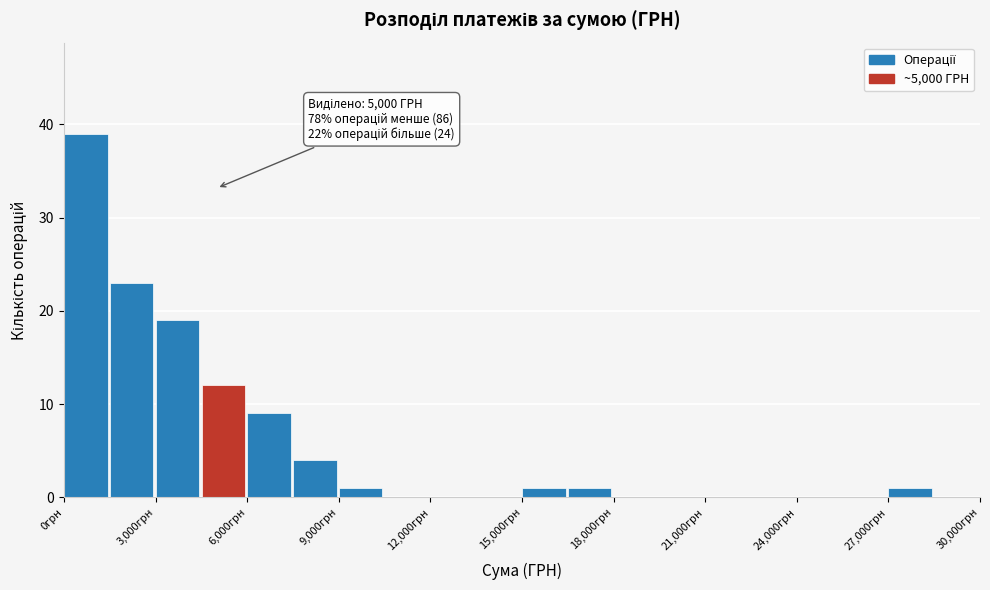

Around what value on the x-axis is the tallest bar? Give the approximate position of its centre, as read against the axis.

500